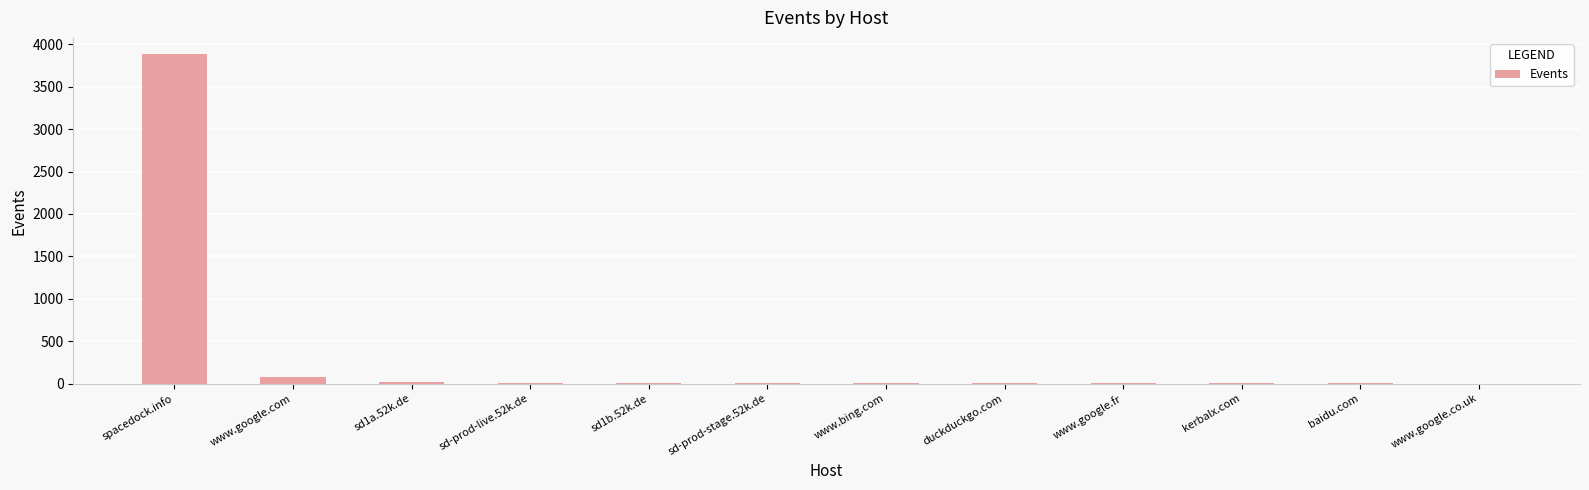

At which category does the chart reach its peak across all series?

spacedock.info